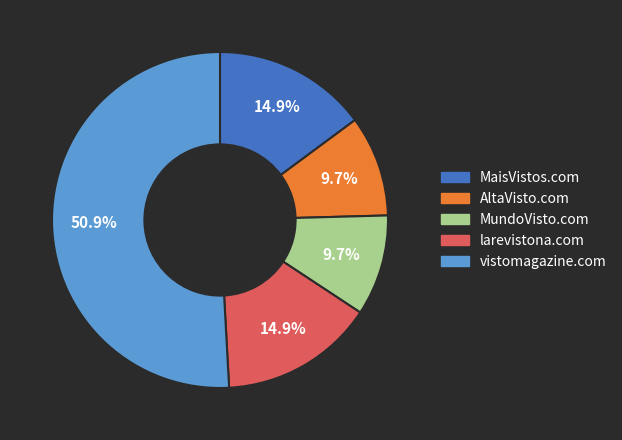

Combined, what portion of the pie is larevistona.com and AltaVisto.com?

24.6%